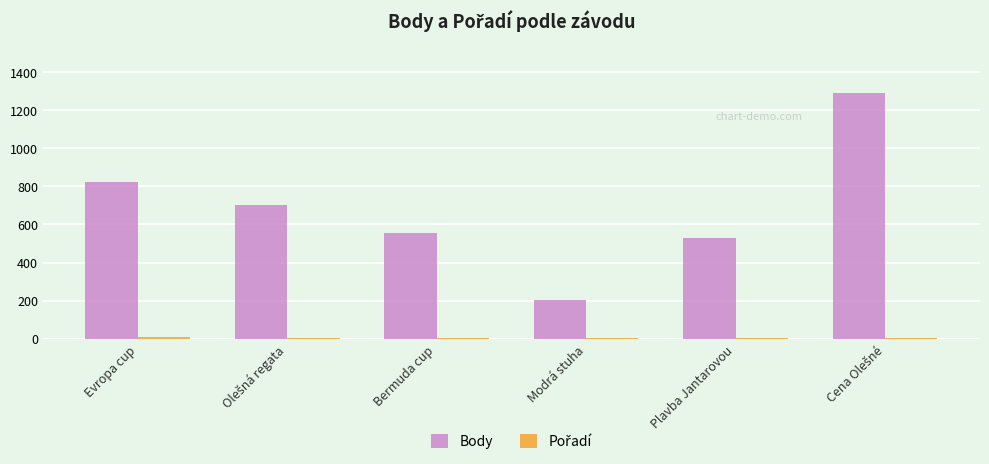

Which series changed the most between Evropa cup and Bermuda cup?

Body